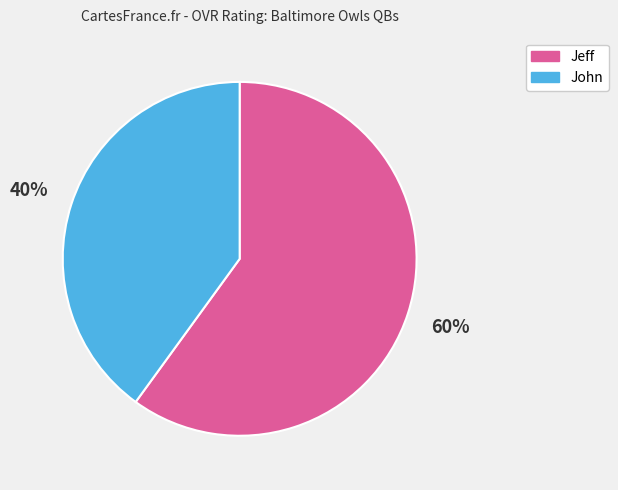

Combined, do Jeff and John account for over 50%?

Yes